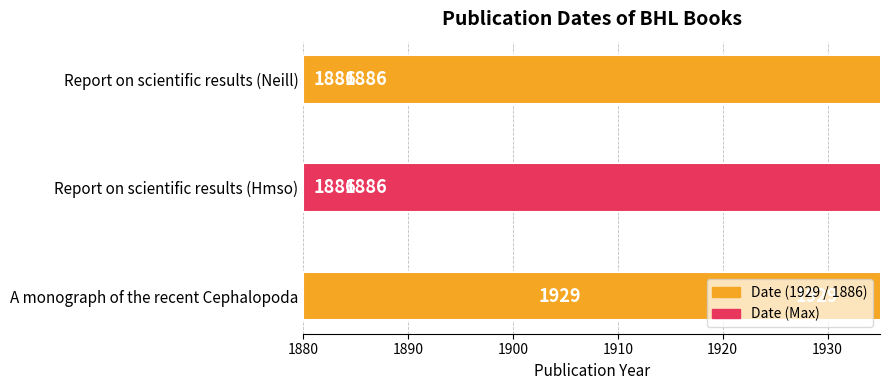

Is it true that the value at Report on scientific results (Hmso) is 1886?

True